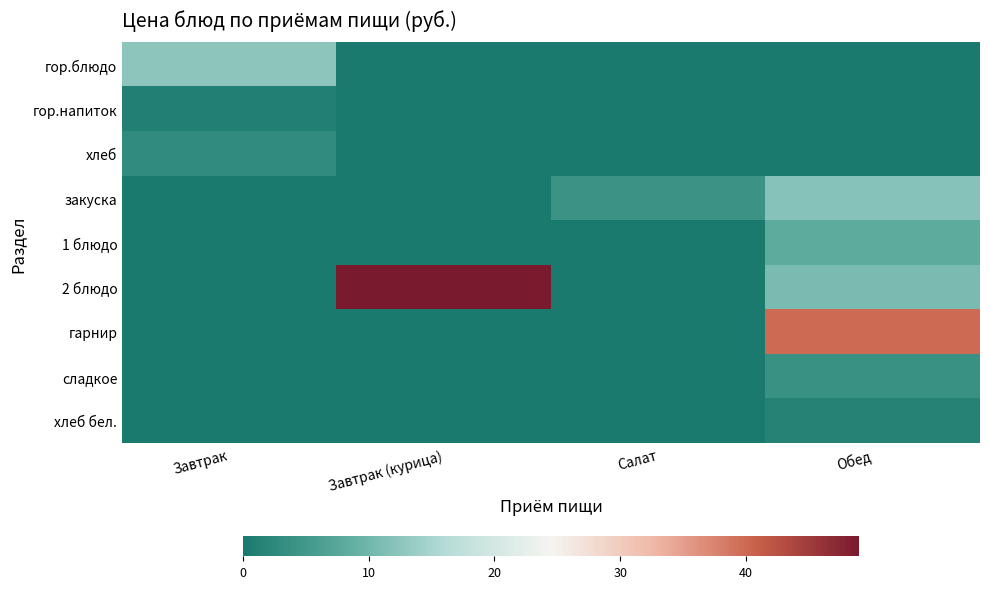

What is the total value across all series at Завтрак?

16.5